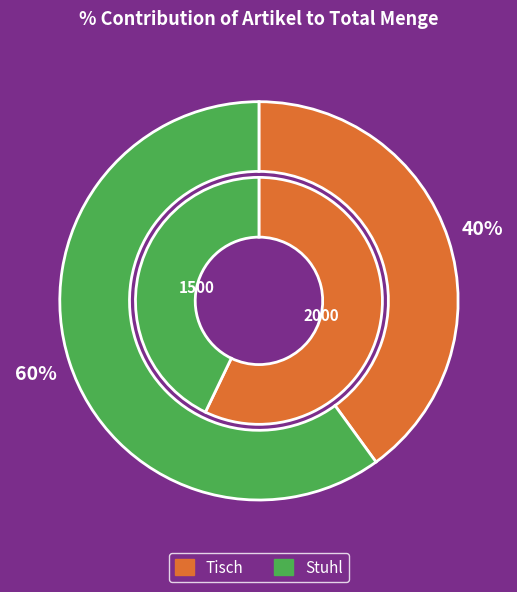

Which category has the biggest portion of the pie?

Stuhl